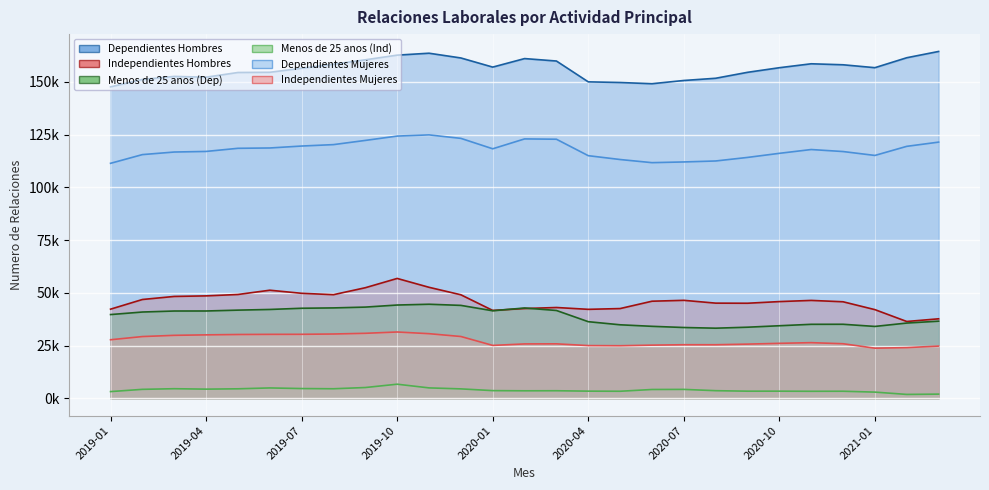

At 2020-06, list the series in order from largest to smallest.

Dependientes Hombres, Dependientes Mujeres, Independientes Hombres, Menos de 25 anos (Dep), Independientes Mujeres, Menos de 25 anos (Ind)